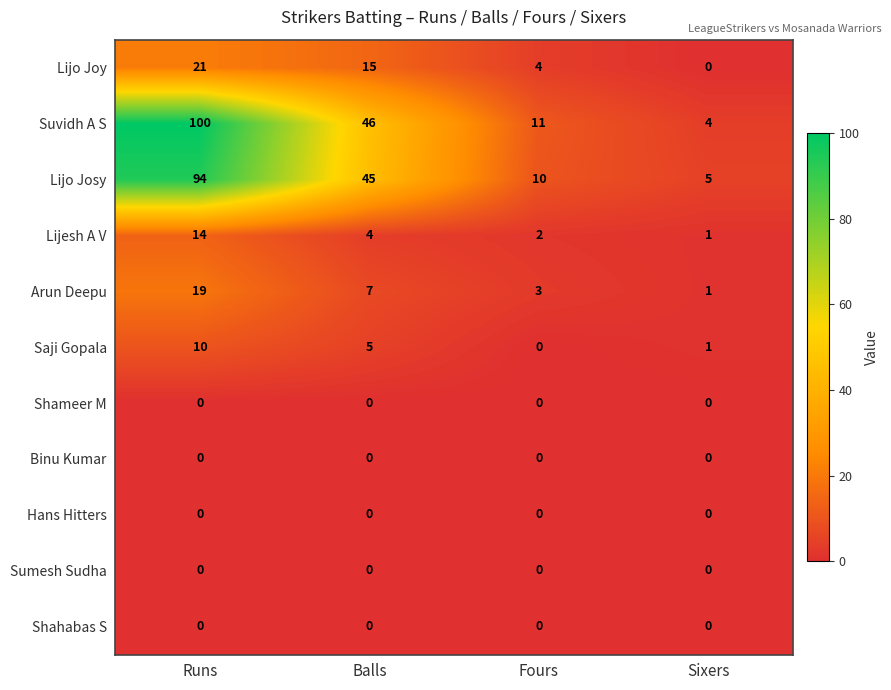

Which series has the widest spread of values?

Suvidh A S